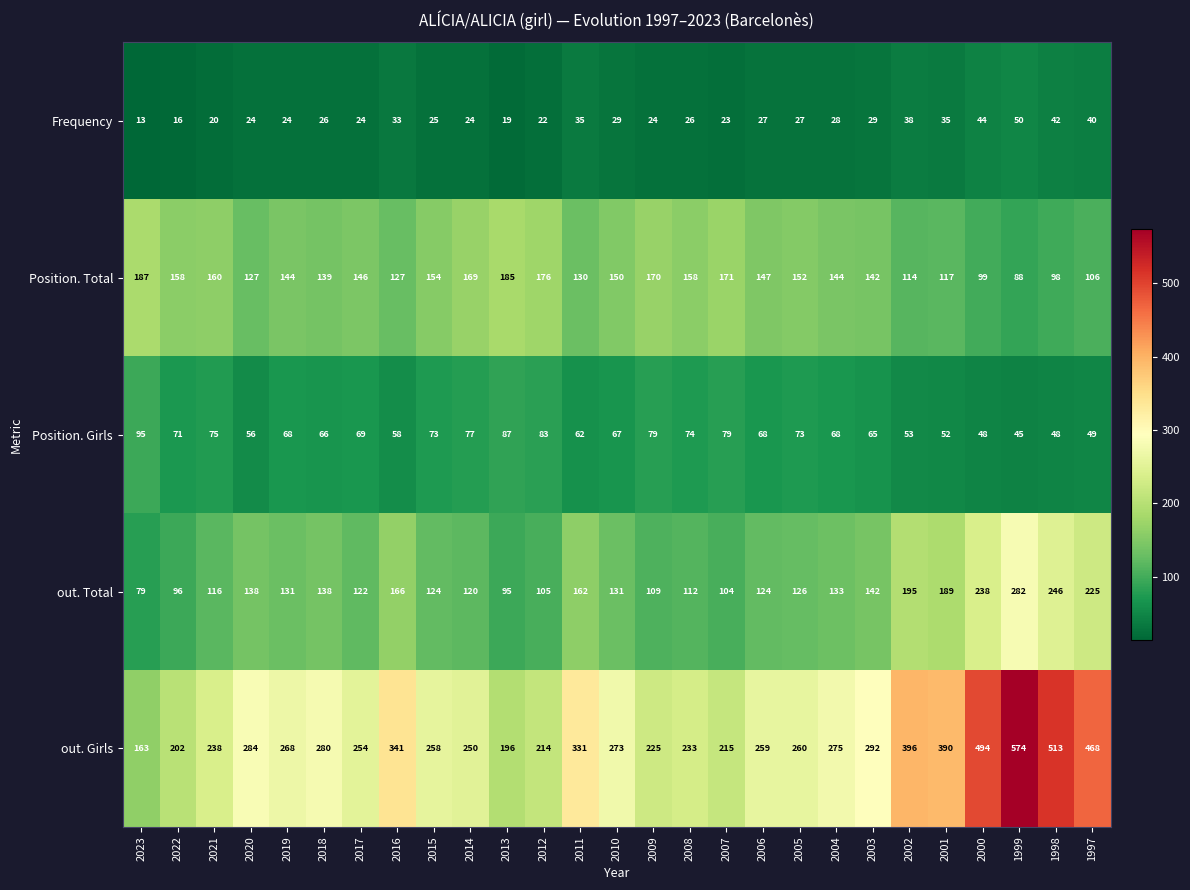

What is the total value across all series at 2008?

603